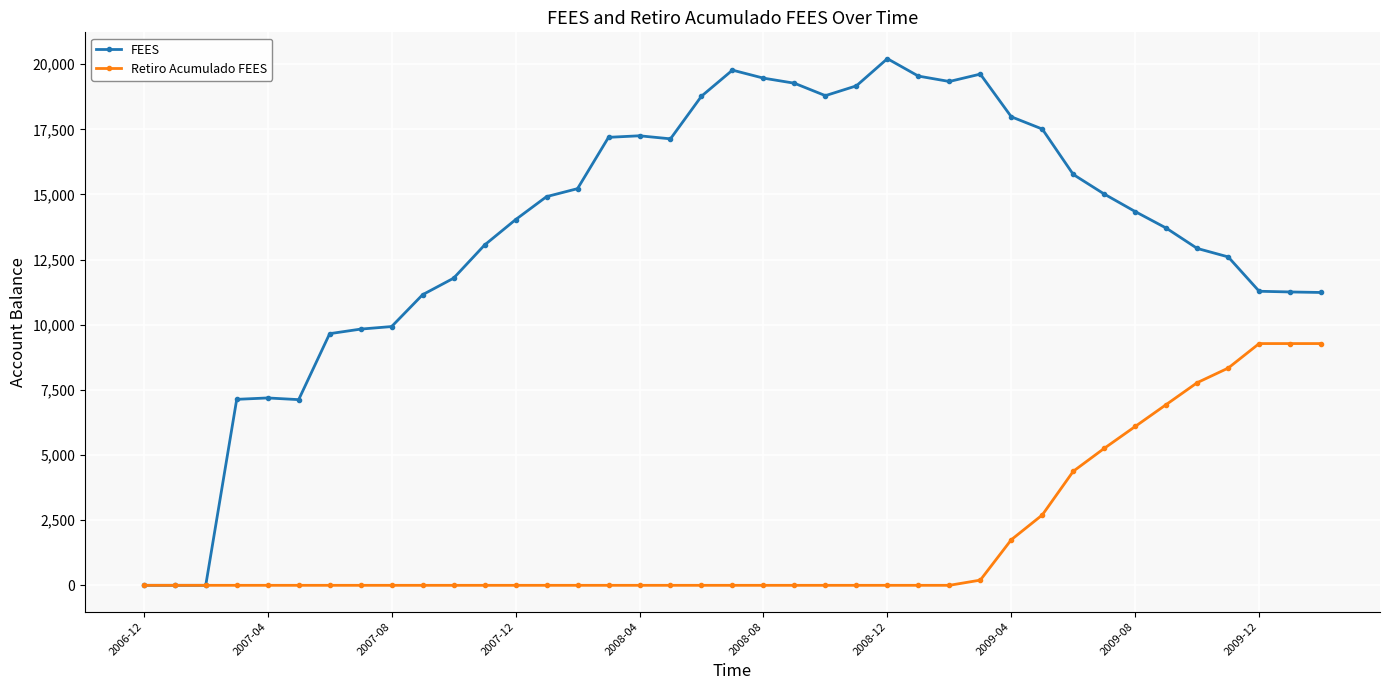

What is the maximum value shown in the chart?

20210.7